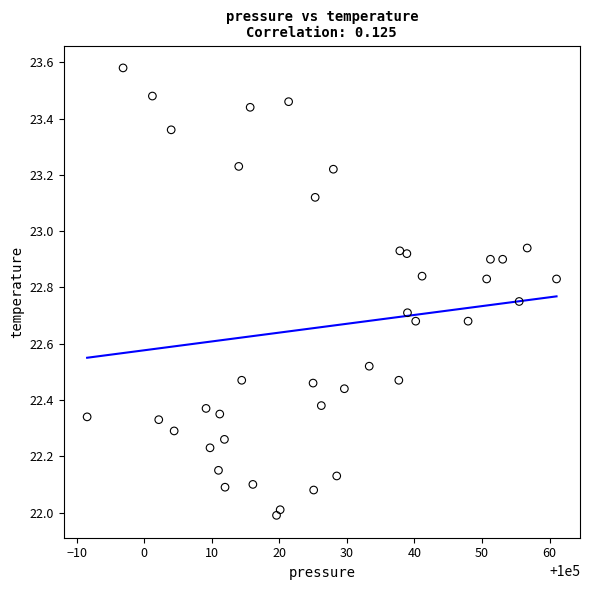

What is the range of X values (max minus min)?

69.5